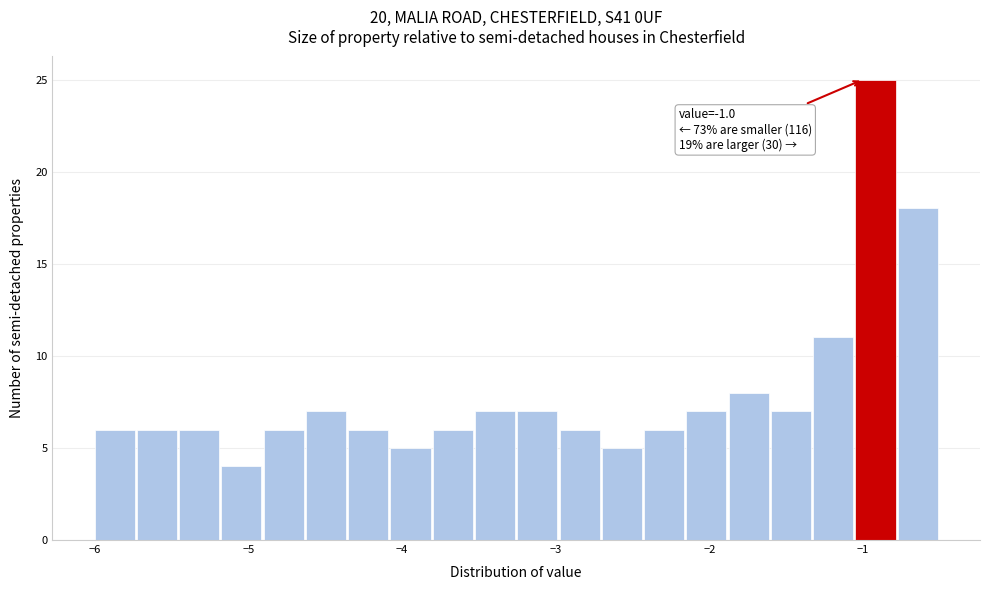

Read against the x-axis, roughly where is the centre of the tallest bar?

-0.9